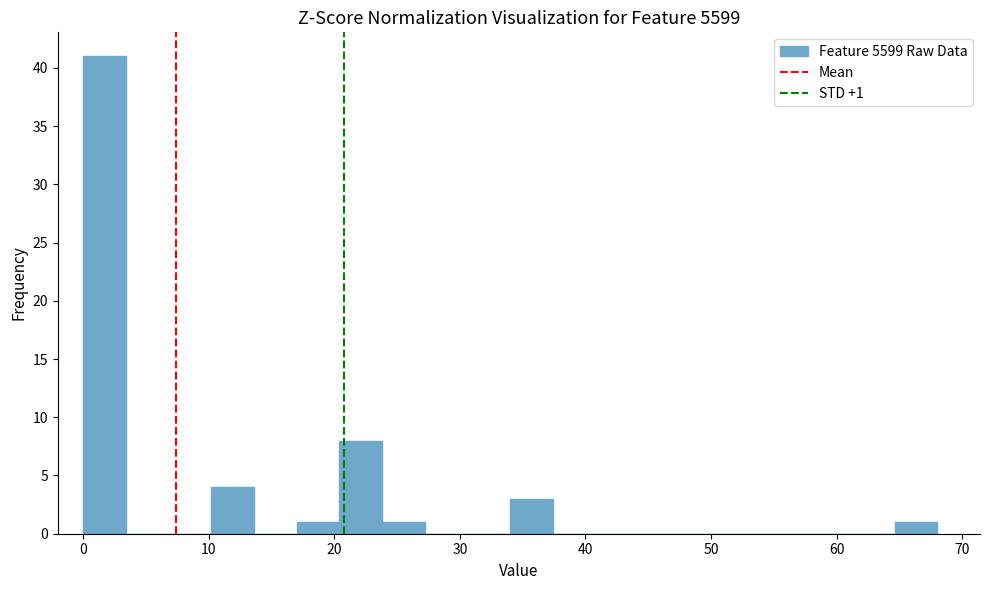

Around what value on the x-axis is the tallest bar? Give the approximate position of its centre, as read against the axis.

2